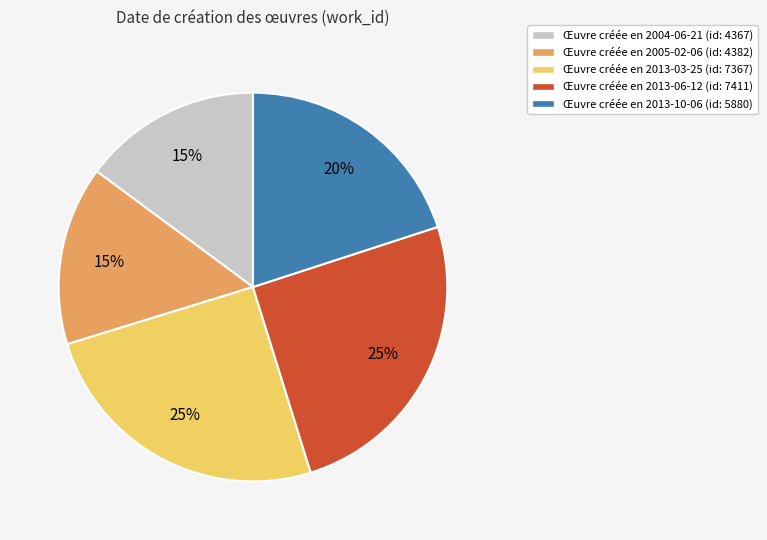

Is there any slice that represents more than half of the pie?

No